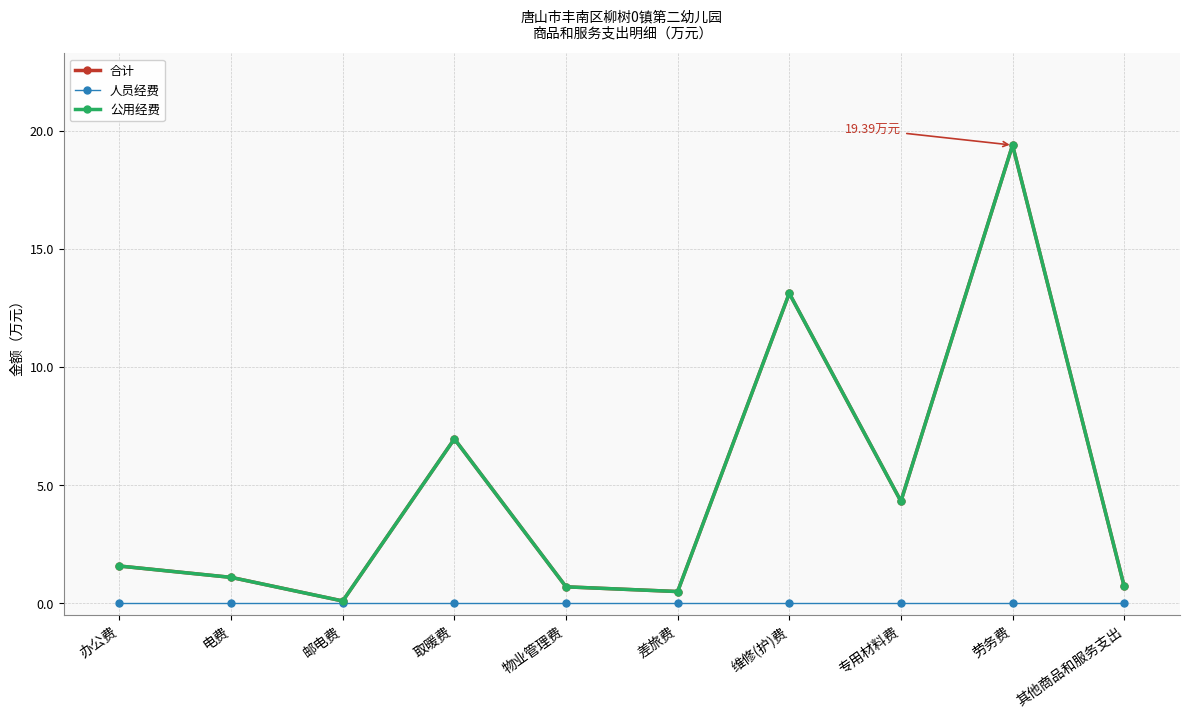

Where is 公用经费 nearest to the value 9?

取暖费